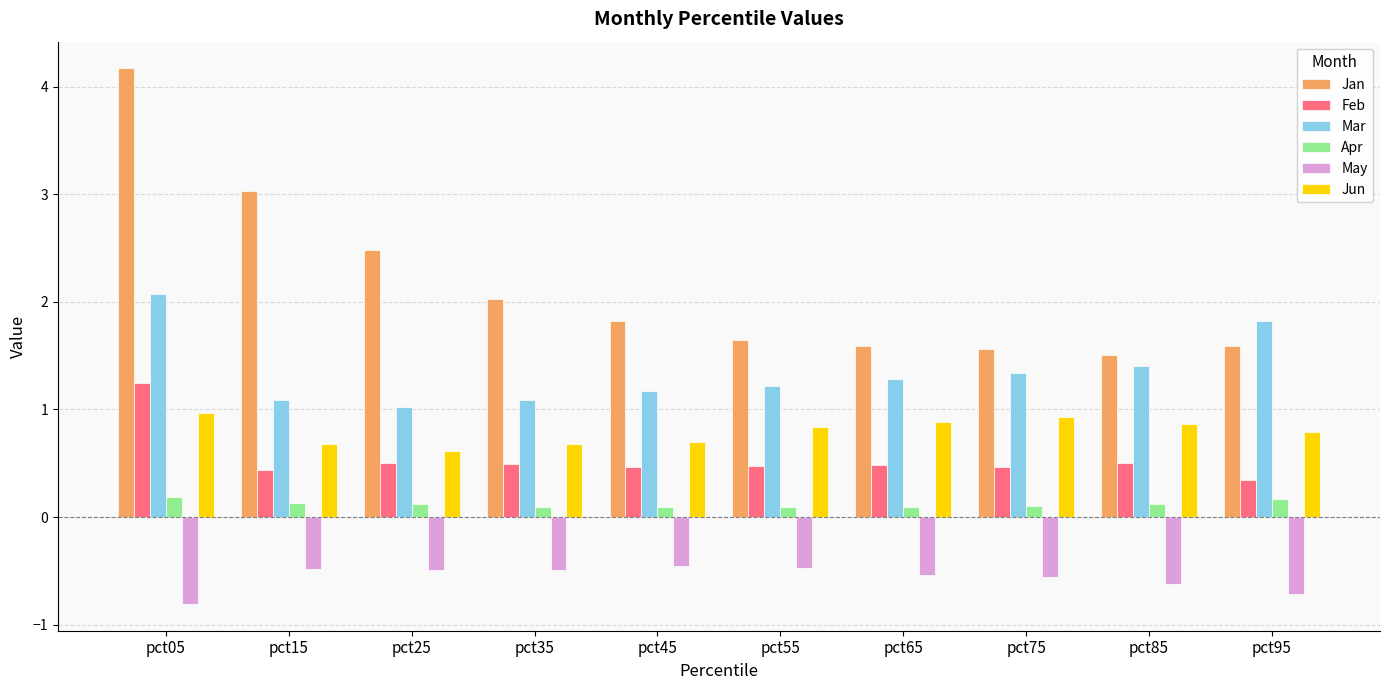

Does the chart contain any negative values?

Yes